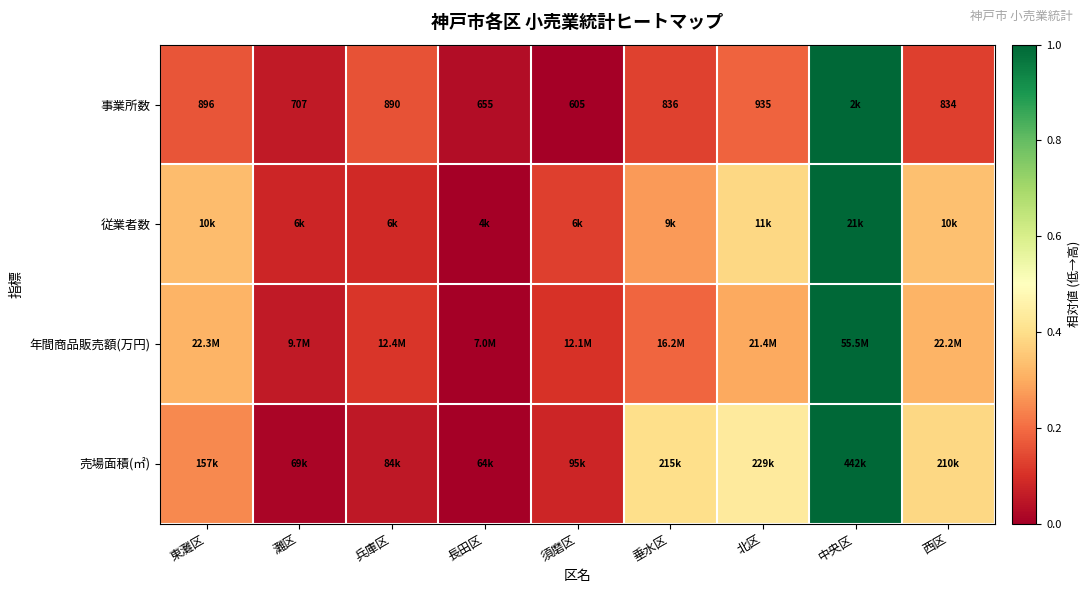

What is the difference between the 従業者数 values at 西区 and 灘区?

0.3